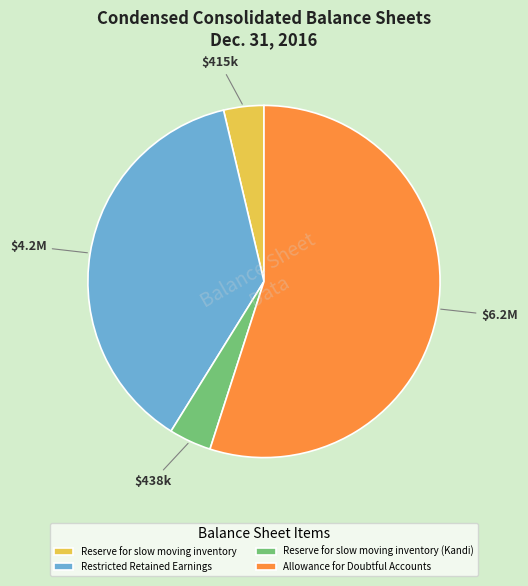

Is the sum of Allowance for Doubtful Accounts and Reserve for slow moving inventory (Kandi) greater than half?

Yes